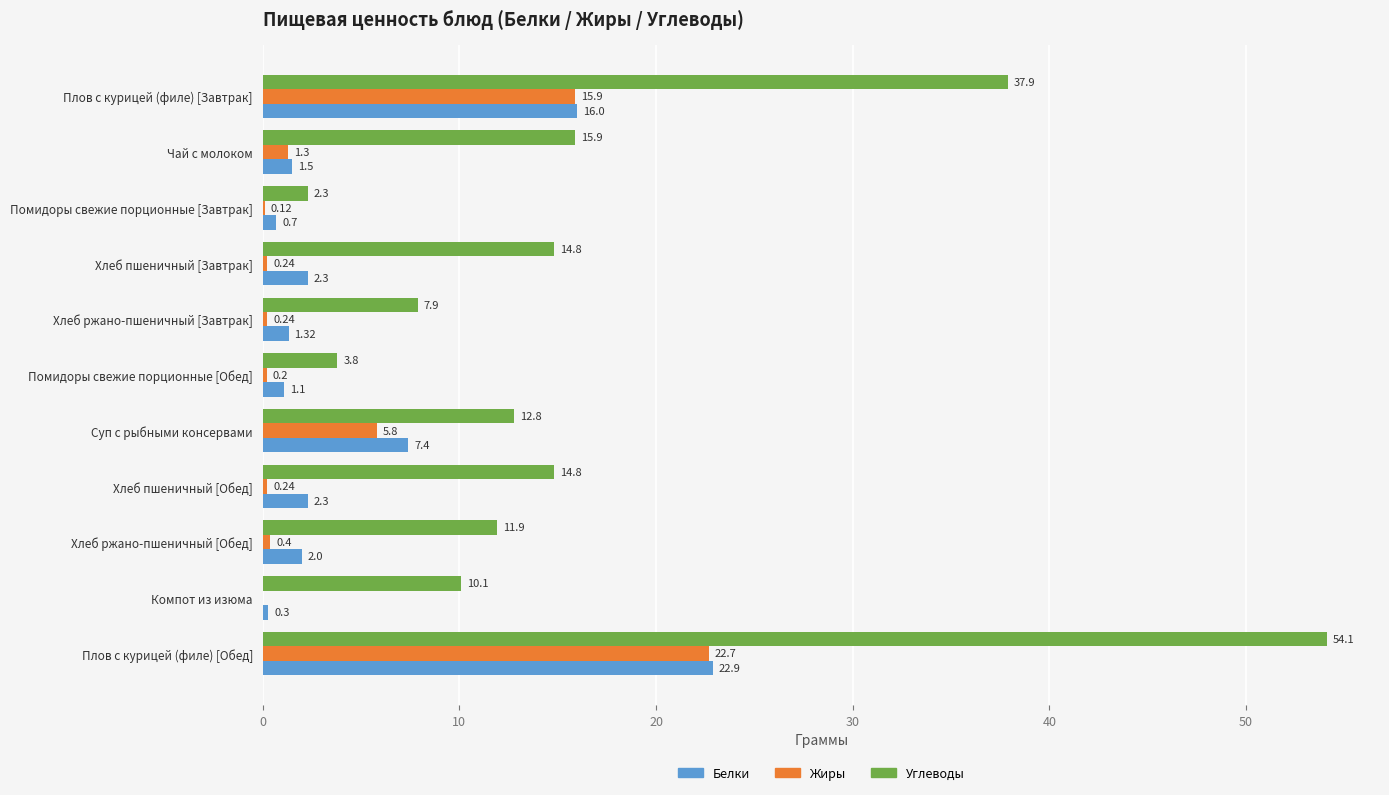

Where is Белки nearest to the value 11?

Суп с рыбными консервами